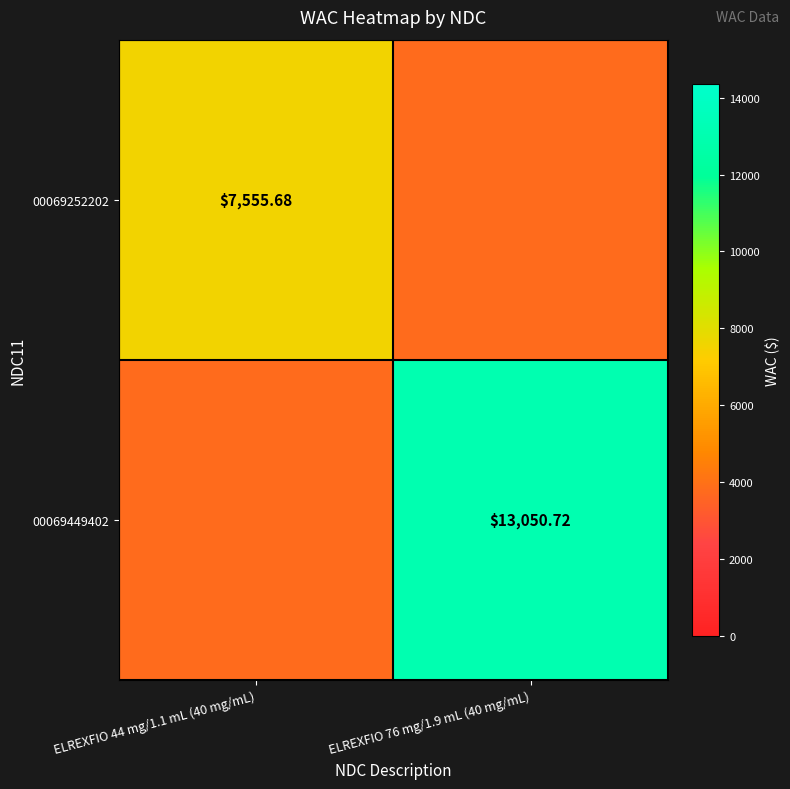

What value does the 00069252202 series have at ELREXFIO 76 mg/1.9 mL (40 mg/mL)?

3777.8